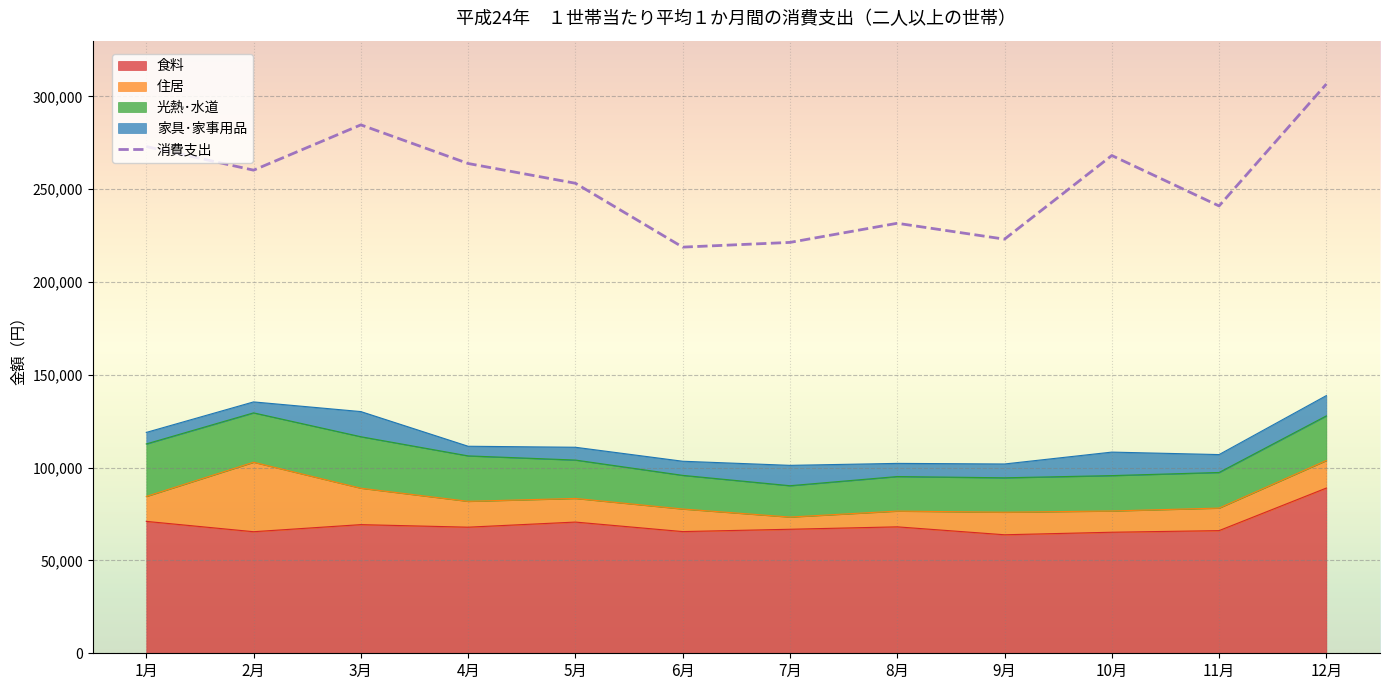

True or false: there are more than 1 points higher than both neighbors.

True